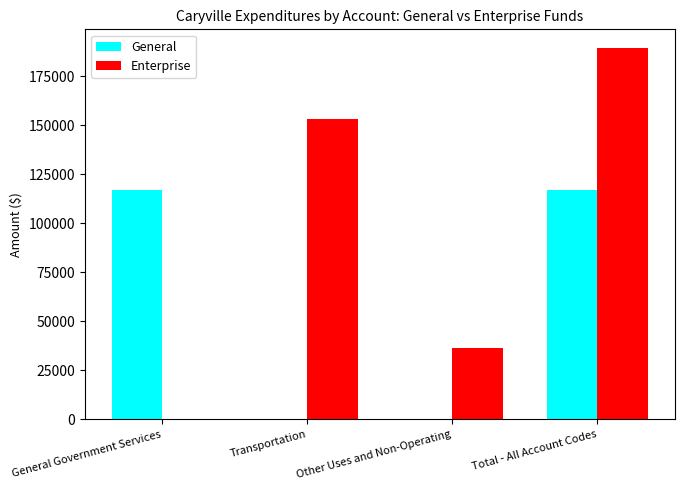

What is the sum of the General values at General Government Services and Other Uses and Non-Operating?

117006